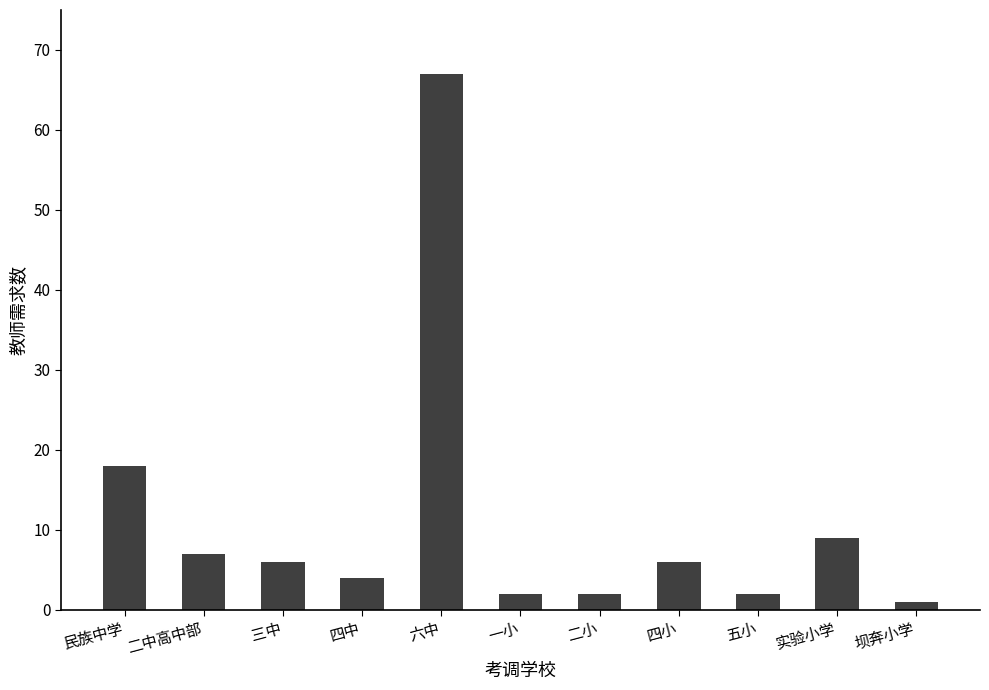

What is the label of the 7th bar from the right?

六中